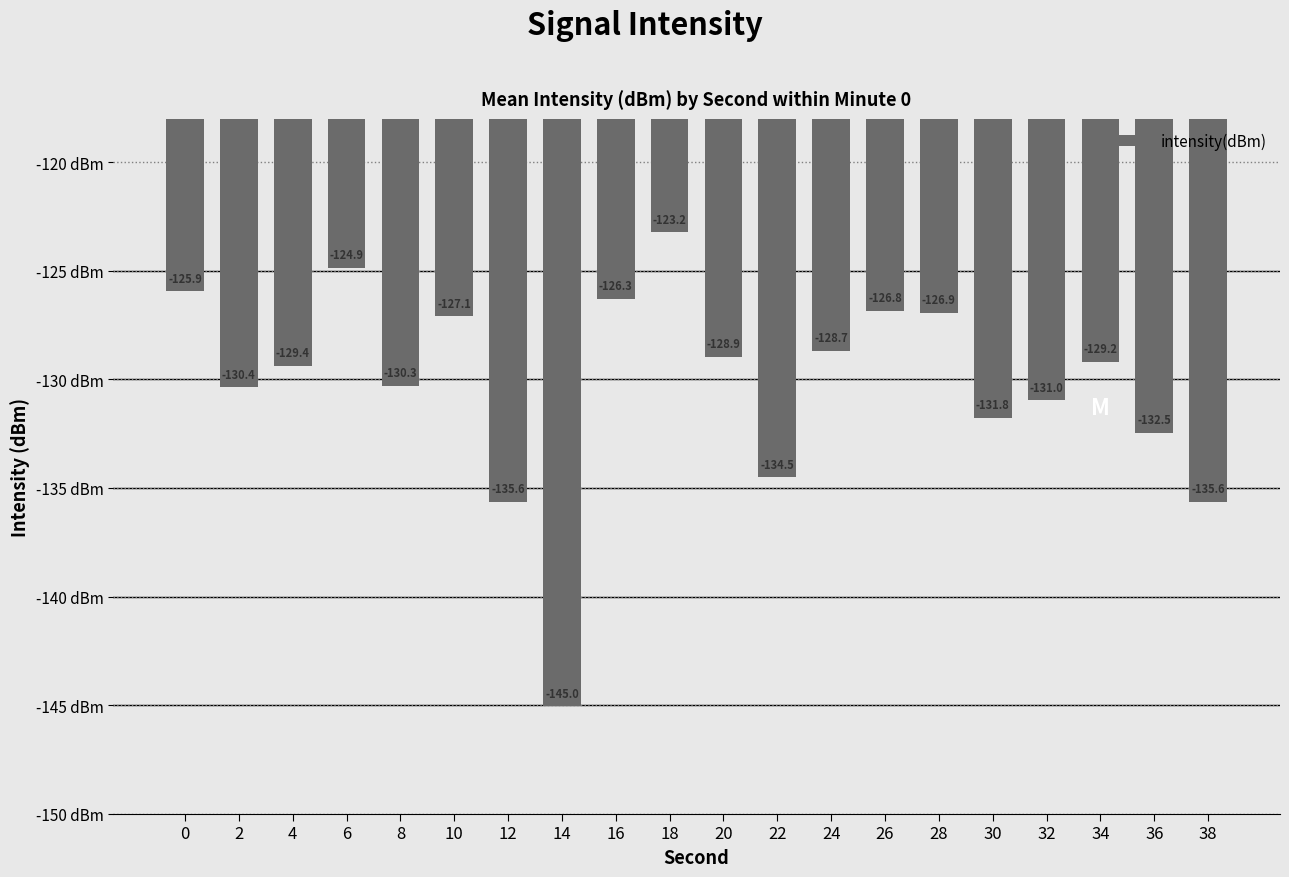

Read the value at 8.

-130.3